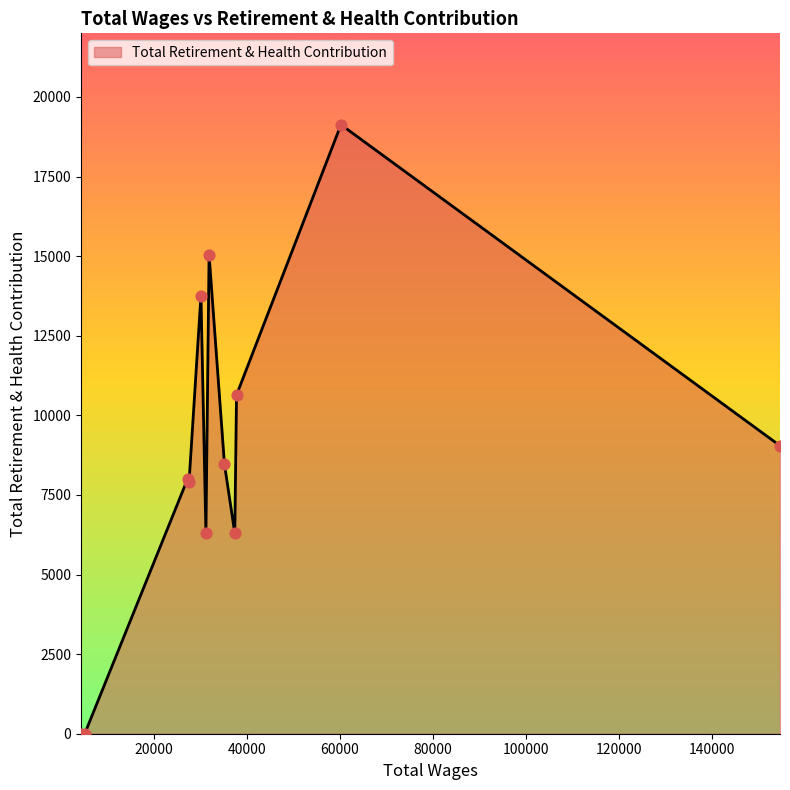

What is the maximum value shown in the chart?

19128